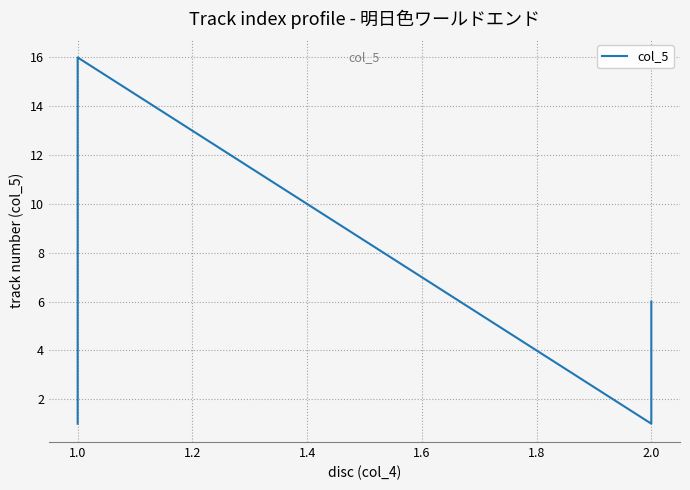

How many interior local peaks (higher than both neighbors) does the data have?

1